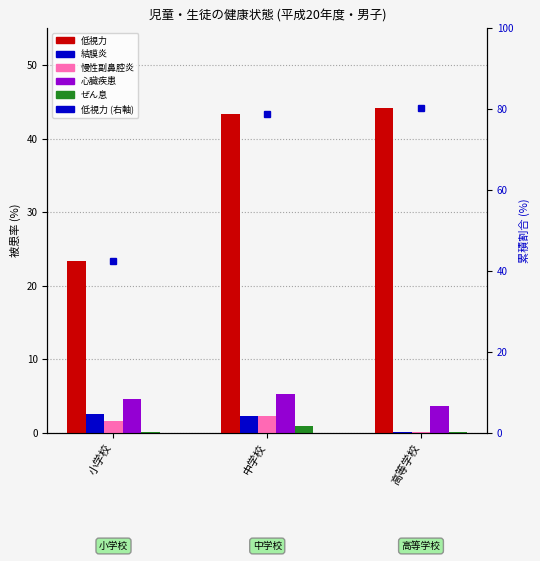

Rank the series by their maximum value, from highest to lowest.

低視力, 心臓疾患, 結膜炎, 慢性副鼻腔炎, ぜん息